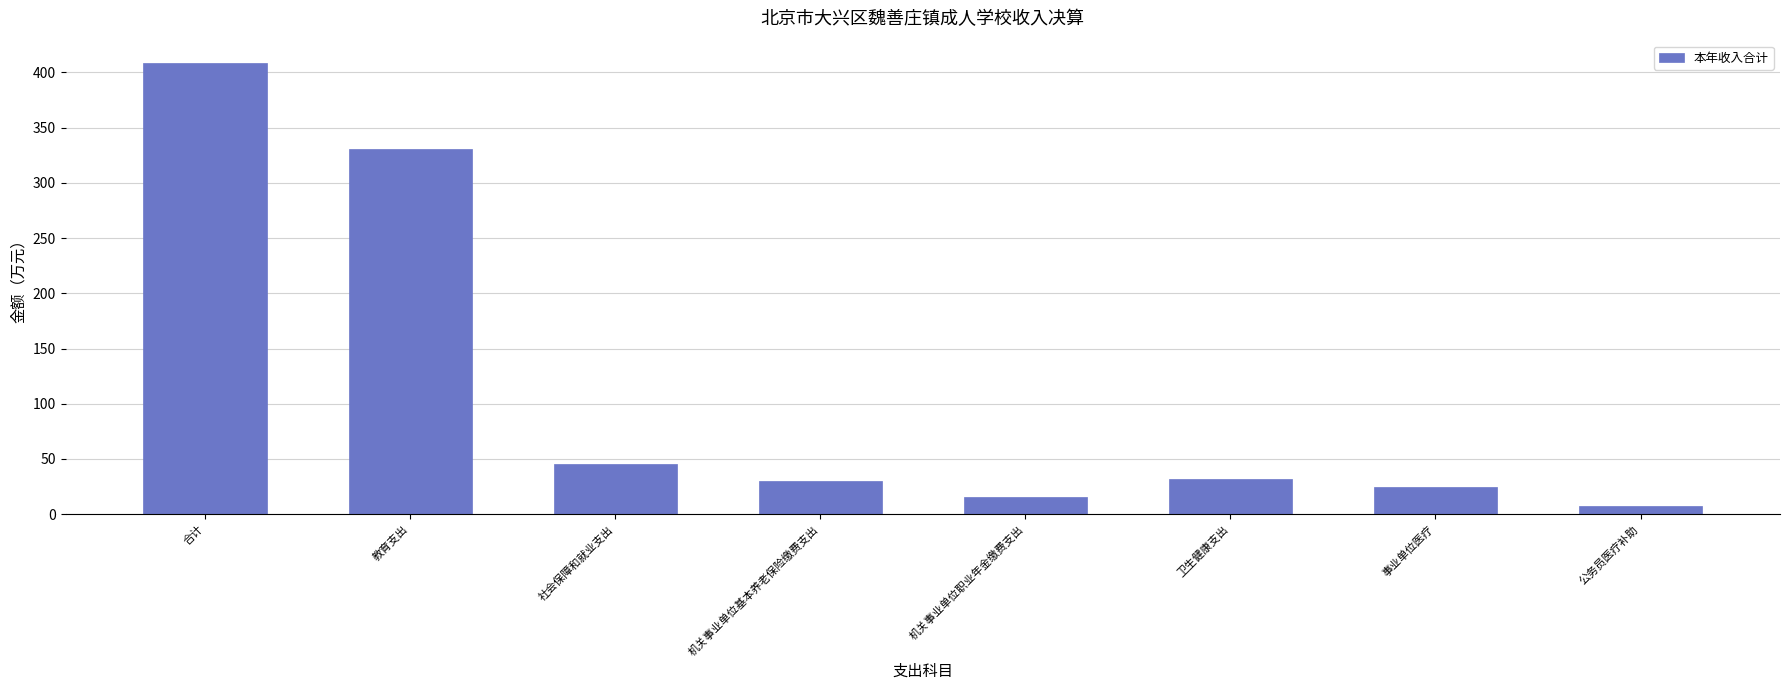

At which label is the value closest to 207?

教育支出